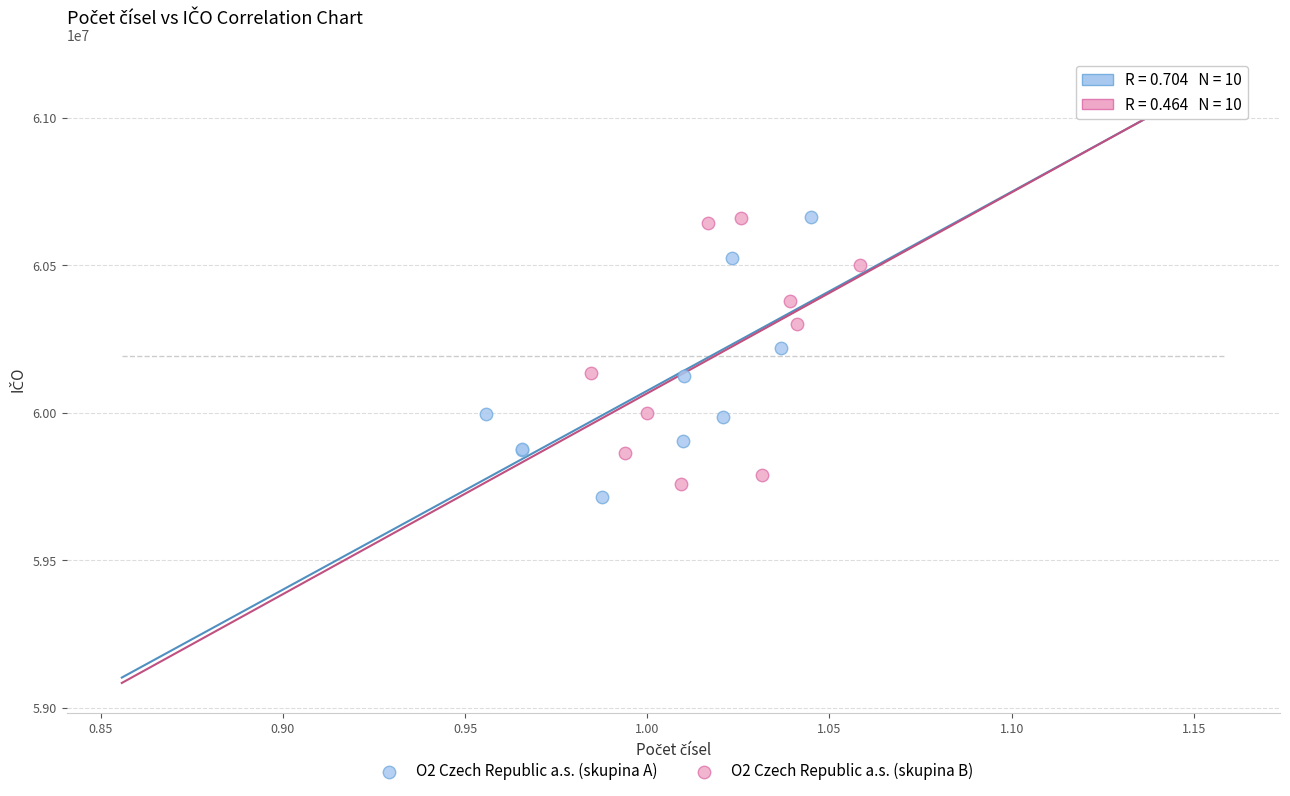

What are all the series names shown in the legend?

O2 Czech Republic a.s. (skupina A), O2 Czech Republic a.s. (skupina B)